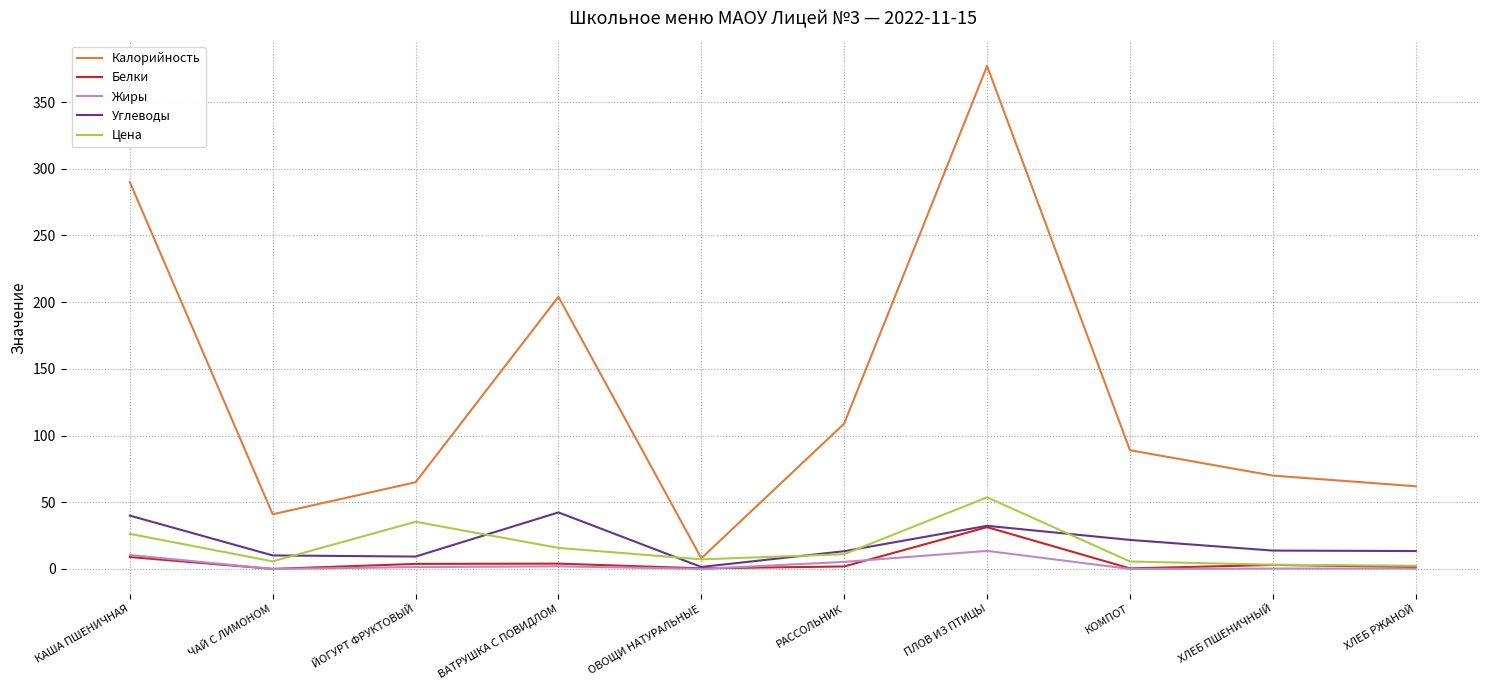

The value of Углеводы at ЧАЙ С ЛИМОНОМ is 10.2. True or false?

True